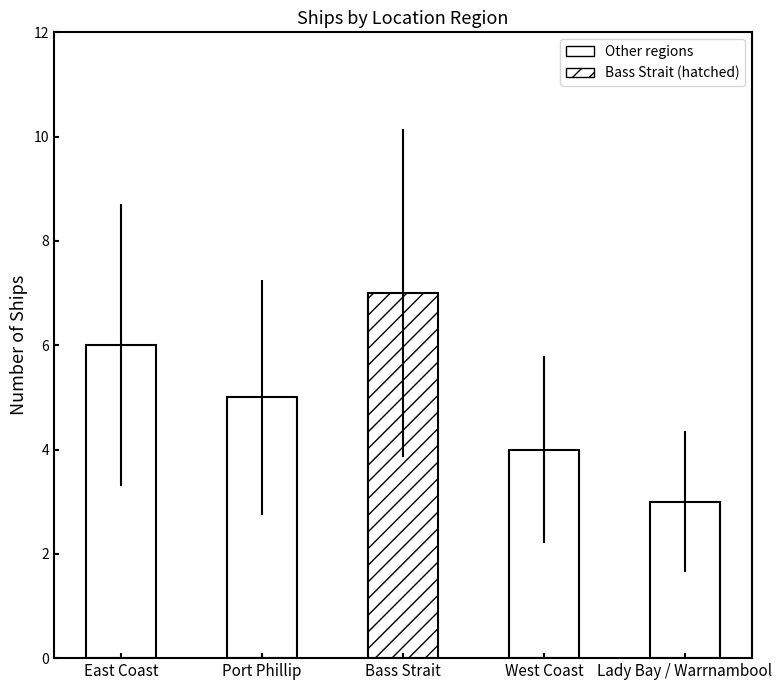

The value at West Coast is 4. True or false?

True